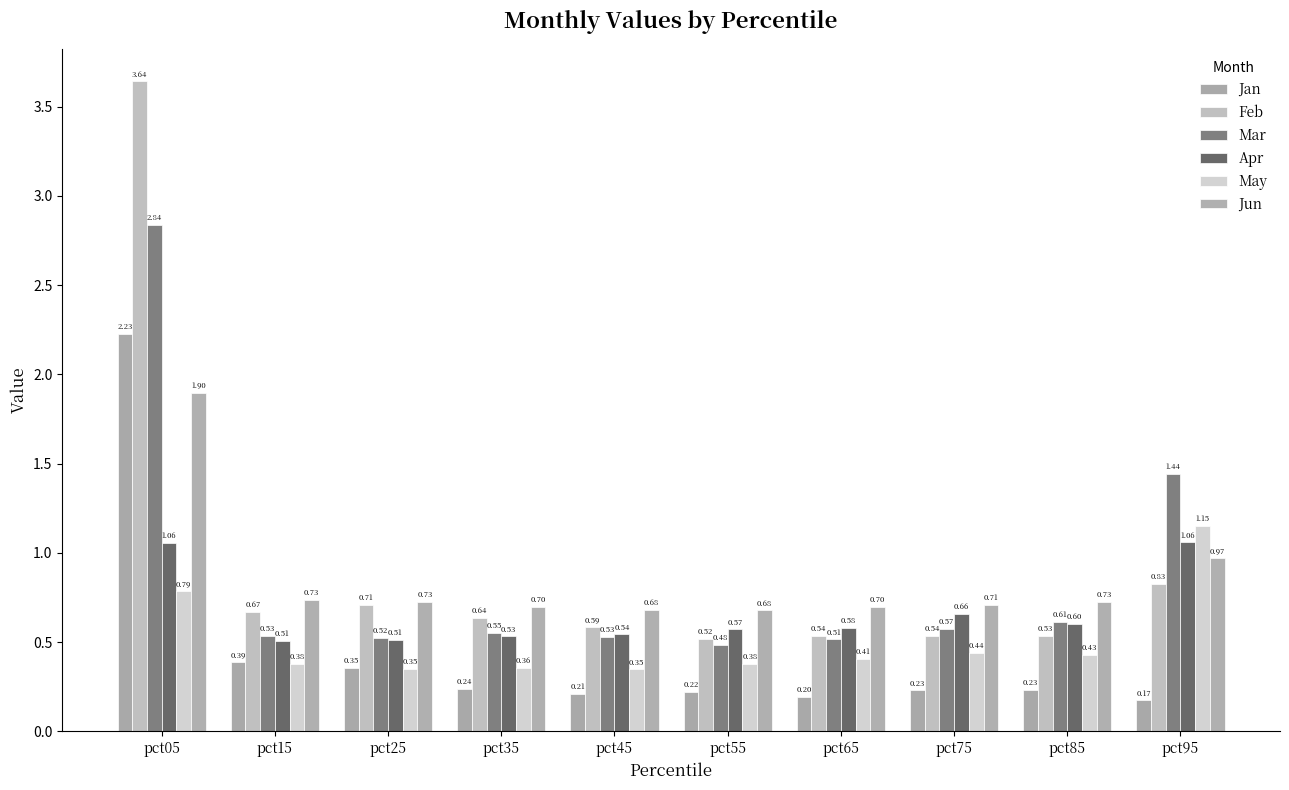

What is the value of the Jun bar at the 8th from the left?

0.7